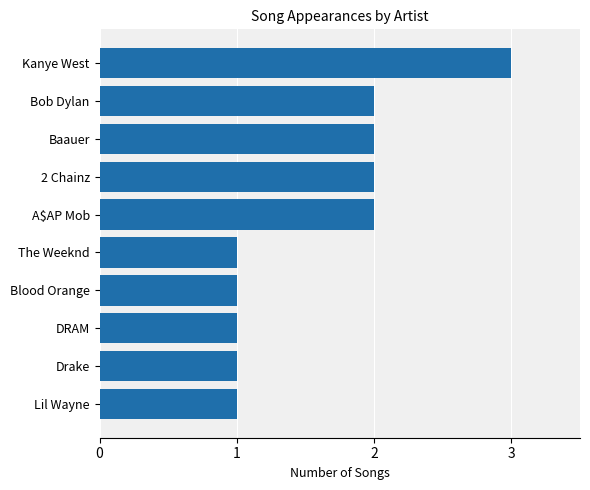

Which has a higher value, Baauer or Lil Wayne?

Baauer